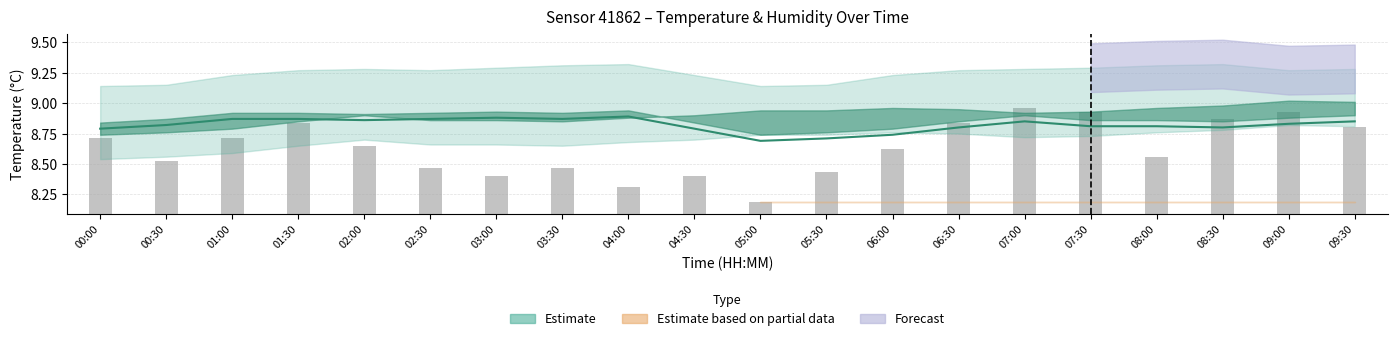

Rank the categories by value from highest to lowest.

07:00, 07:30, 09:00, 08:30, 06:30, 01:30, 09:30, 00:00, 01:00, 02:00, 06:00, 08:00, 00:30, 02:30, 03:30, 05:30, 04:30, 03:00, 04:00, 05:00